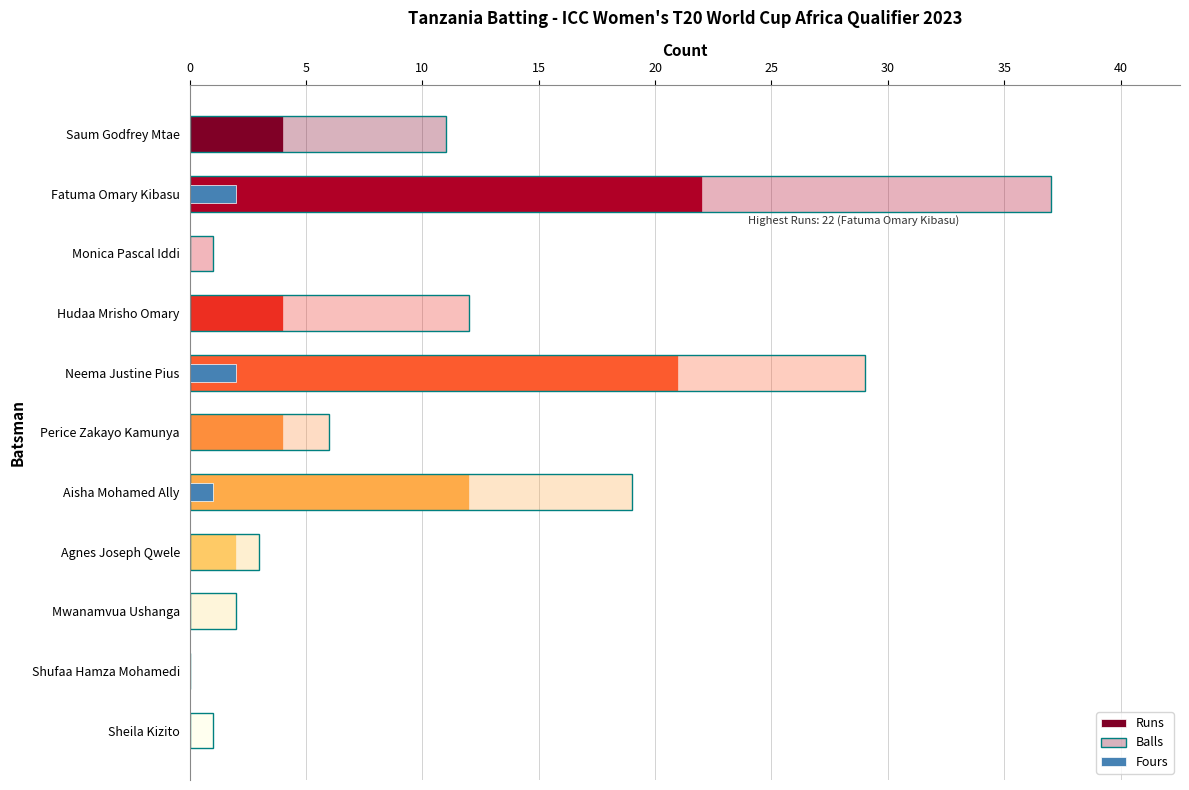

Is it true that Fours equals 1 at Mwanamvua Ushanga?

False